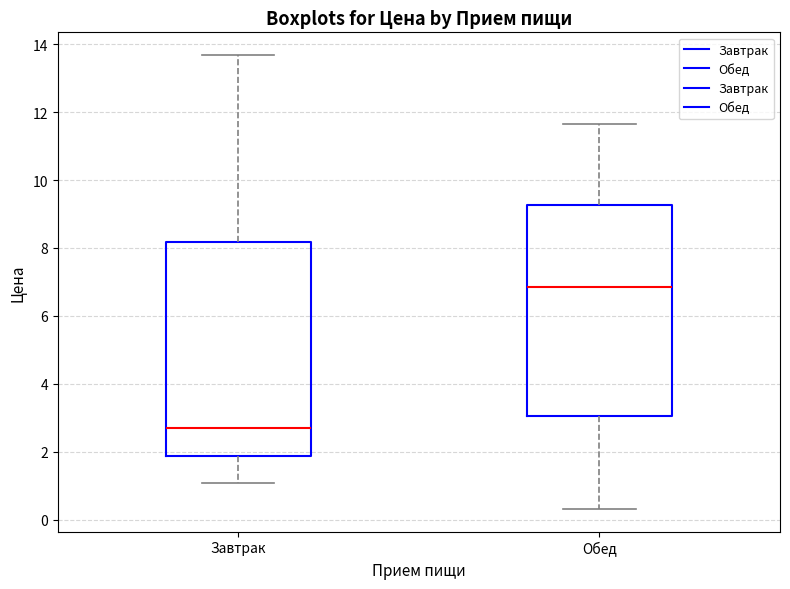

Where is the upper edge of the box for Завтрак on the y-axis? The values are not printed on the chart, so give them approximately, as read against the axis.

8.2